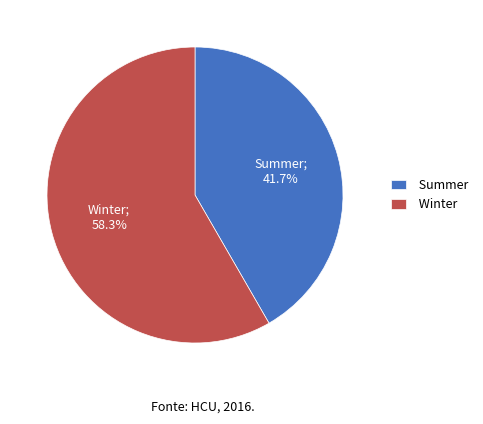

Between Summer and Winter, which is larger?

Winter